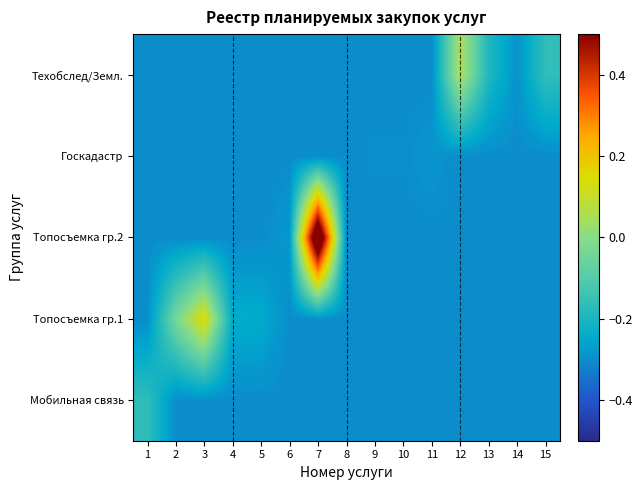

Reading left to right, transcribe all the data shown in this chart.

Мобильная связь: 1=-0.2	2=-0.3	3=-0.3	4=-0.3	5=-0.3	6=-0.3	7=-0.3	8=-0.3	9=-0.3	10=-0.3	11=-0.3	12=-0.3	13=-0.3	14=-0.3	15=-0.3
Топосъемка гр.1: 1=-0.3	2=-0.0	3=0.2	4=-0.2	5=-0.2	6=-0.3	7=-0.3	8=-0.3	9=-0.3	10=-0.3	11=-0.3	12=-0.3	13=-0.3	14=-0.3	15=-0.3
Топосъемка гр.2: 1=-0.3	2=-0.3	3=-0.3	4=-0.3	5=-0.3	6=-0.3	7=0.7	8=-0.3	9=-0.3	10=-0.3	11=-0.3	12=-0.3	13=-0.3	14=-0.3	15=-0.3
Госкадастр: 1=-0.3	2=-0.3	3=-0.3	4=-0.3	5=-0.3	6=-0.3	7=-0.3	8=-0.3	9=-0.3	10=-0.3	11=-0.3	12=-0.3	13=-0.3	14=-0.3	15=-0.3
Техобслед/Земл.: 1=-0.3	2=-0.3	3=-0.3	4=-0.3	5=-0.3	6=-0.3	7=-0.3	8=-0.3	9=-0.3	10=-0.3	11=-0.3	12=0.1	13=-0.2	14=-0.3	15=-0.2